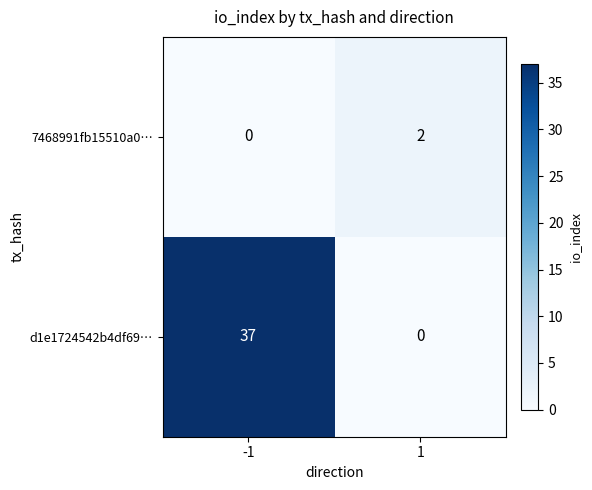

True or false: d1e1724542b4df69… has a value of 52 at -1.

False